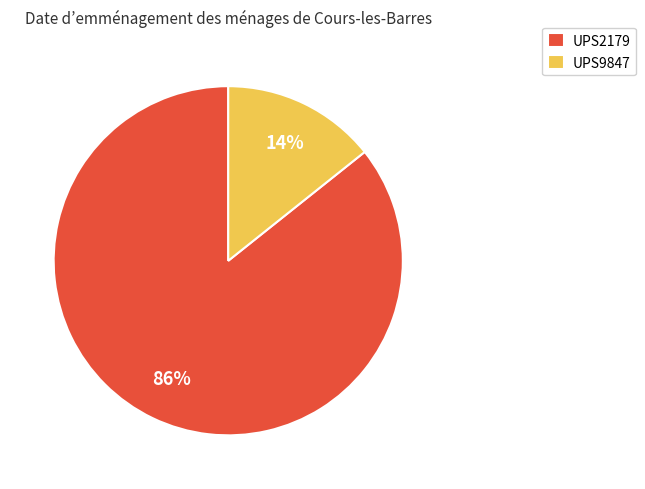

To the nearest percent, what is the combined percentage of UPS2179 and UPS9847?

100%